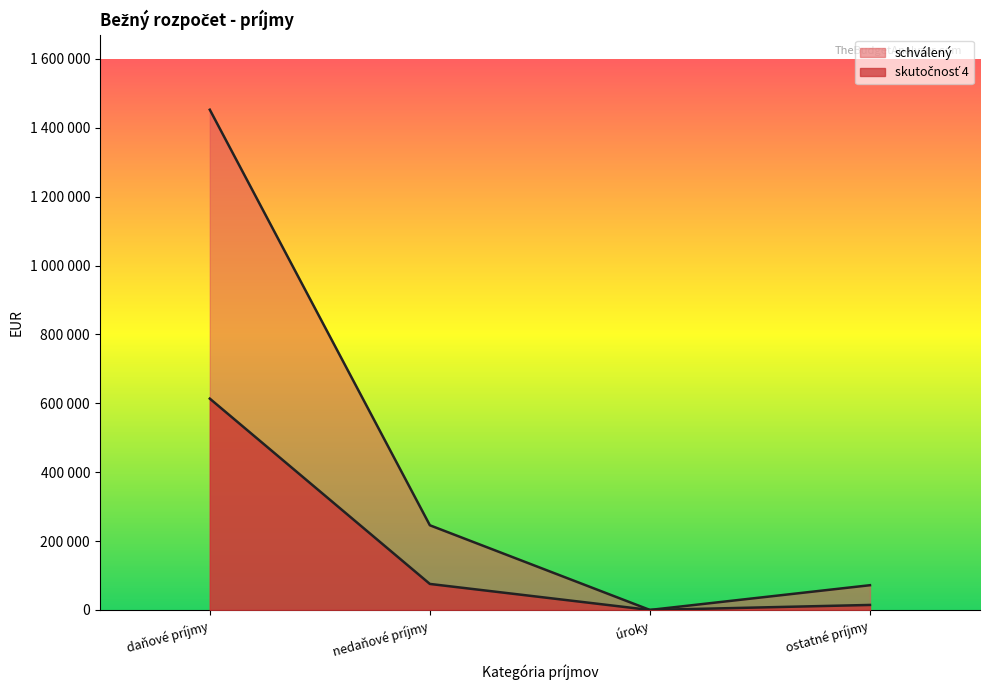

Which category has the lowest value in the schválený series?

úroky